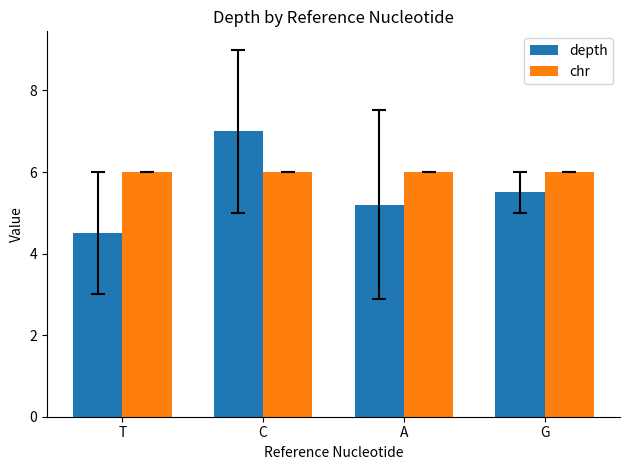

Reading left to right, list all the values displayed in this chart.

depth: 4.5	7.0	5.2	5.5
chr: 6.0	6.0	6.0	6.0